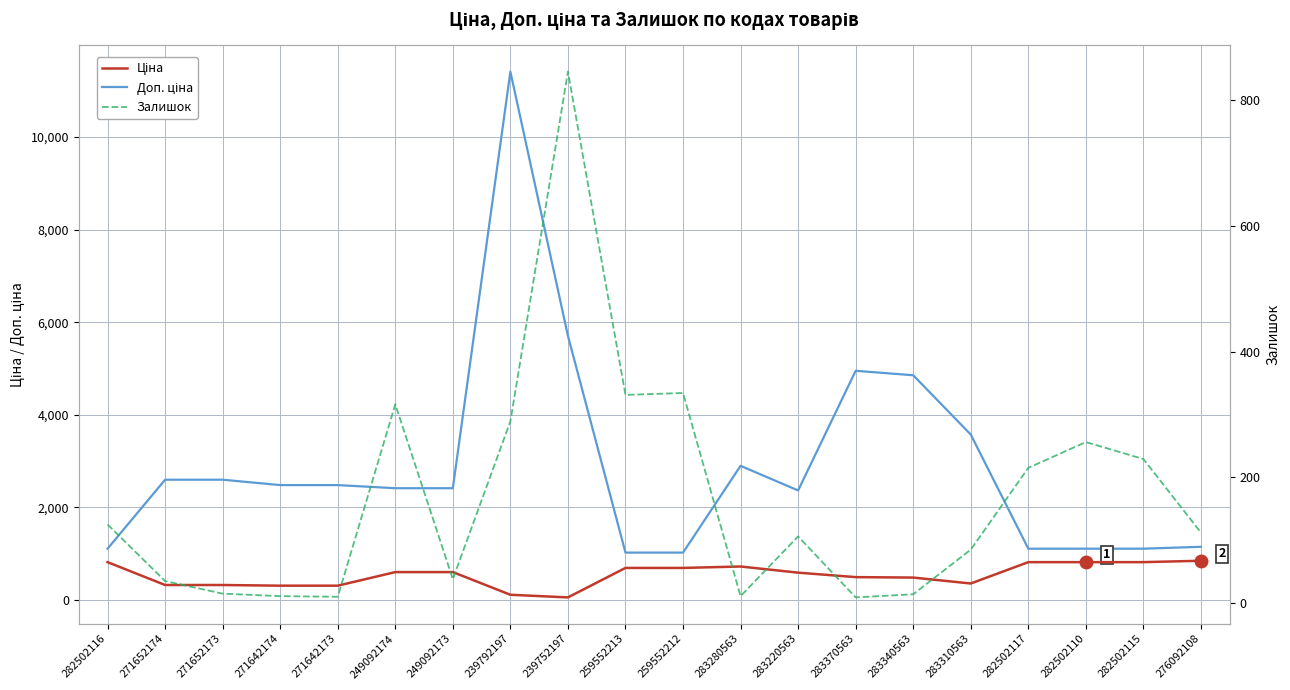

Reading right to left, list all the values displayed in this chart.

Доп. ціна: 276092108=1149.7	282502115=1109.2	282502110=1109.2	282502117=1109.2	283310563=3573.9	283340563=4853.8	283370563=4950.4	283220563=2366.5	283280563=2897.8	259552212=1024.6	259552213=1024.6	239752197=5705.0	239792197=11410.0	249092173=2414.8	249092174=2414.8	271642173=2482.4	271642174=2482.4	271652173=2598.3	271652174=2598.3	282502116=1109.2
Ціна: 276092108=848.4	282502115=818.5	282502110=818.5	282502117=818.5	283310563=357.4	283340563=485.4	283370563=495.0	283220563=591.6	283280563=724.5	259552212=693.7	259552213=693.7	239752197=57.0	239792197=114.1	249092173=603.7	249092174=603.7	271642173=310.3	271642174=310.3	271652173=324.8	271652174=324.8	282502116=818.5
Залишок: 276092108=112.0	282502115=229.0	282502110=256.0	282502117=215.0	283310563=85.0	283340563=14.0	283370563=9.0	283220563=106.0	283280563=11.0	259552212=334.0	259552213=331.0	239752197=845.0	239792197=289.0	249092173=38.0	249092174=316.0	271642173=10.0	271642174=11.0	271652173=15.0	271652174=35.0	282502116=125.0